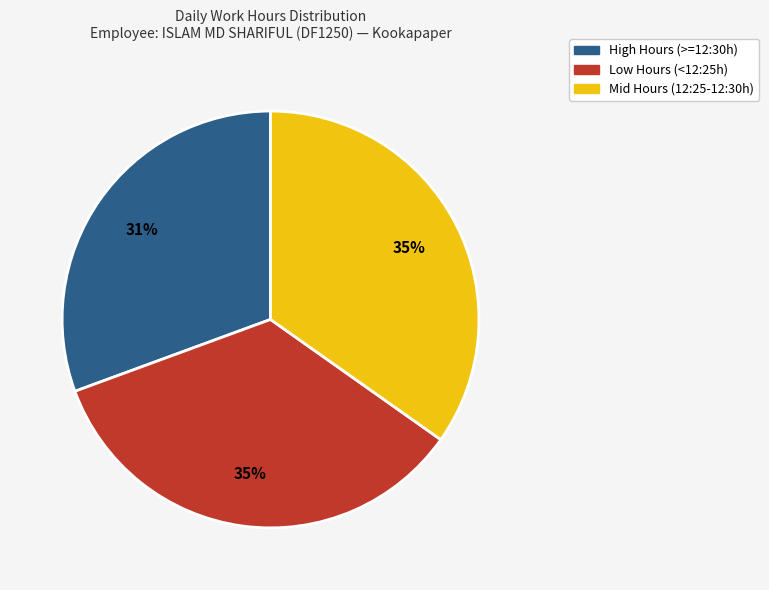

Is there any slice that represents more than half of the pie?

No